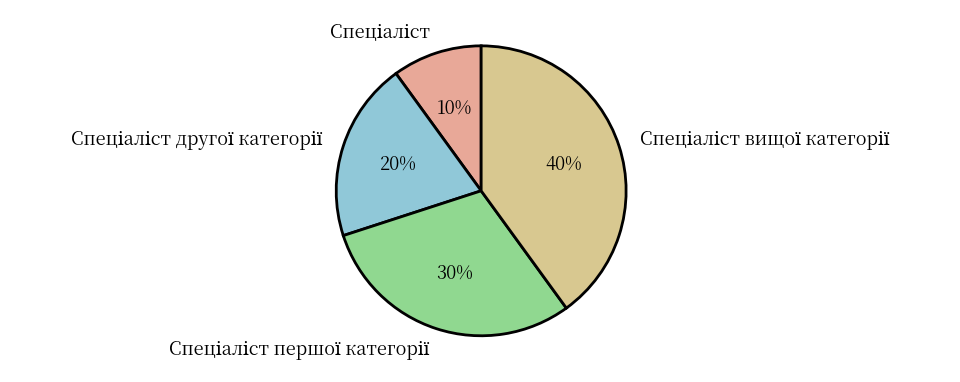

To the nearest percent, what is the difference between the largest and smallest slice percentages?

30%